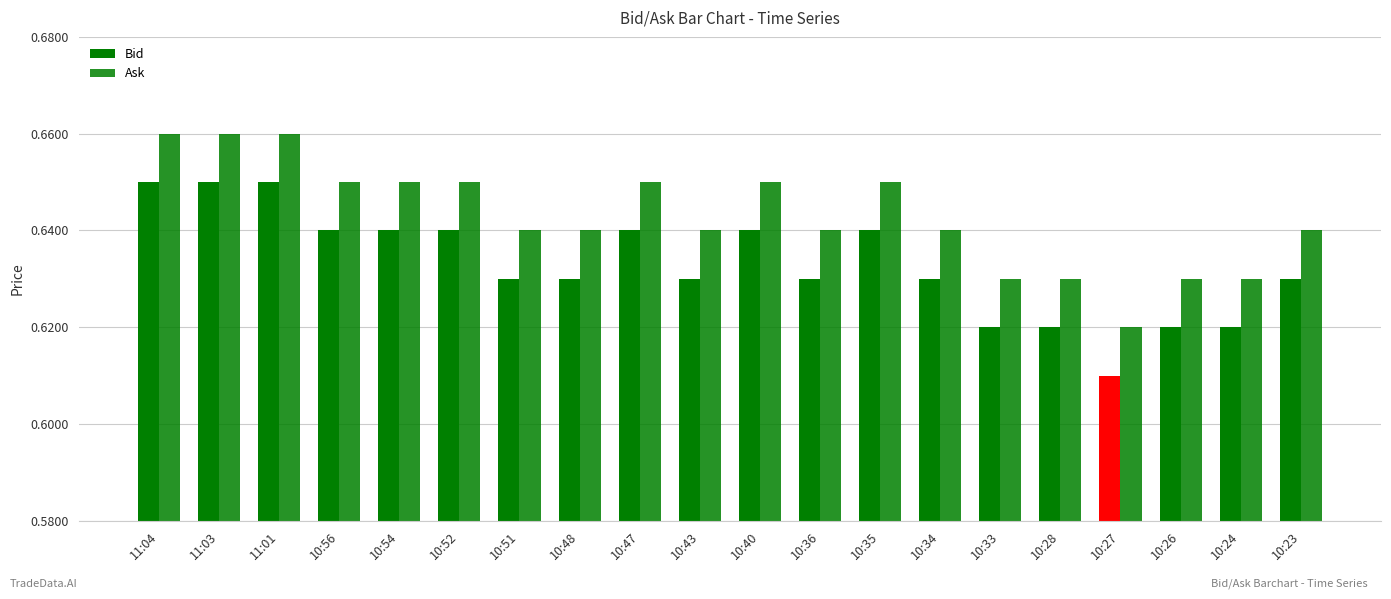

Which series changed the most between 10:33 and 10:26?

Bid